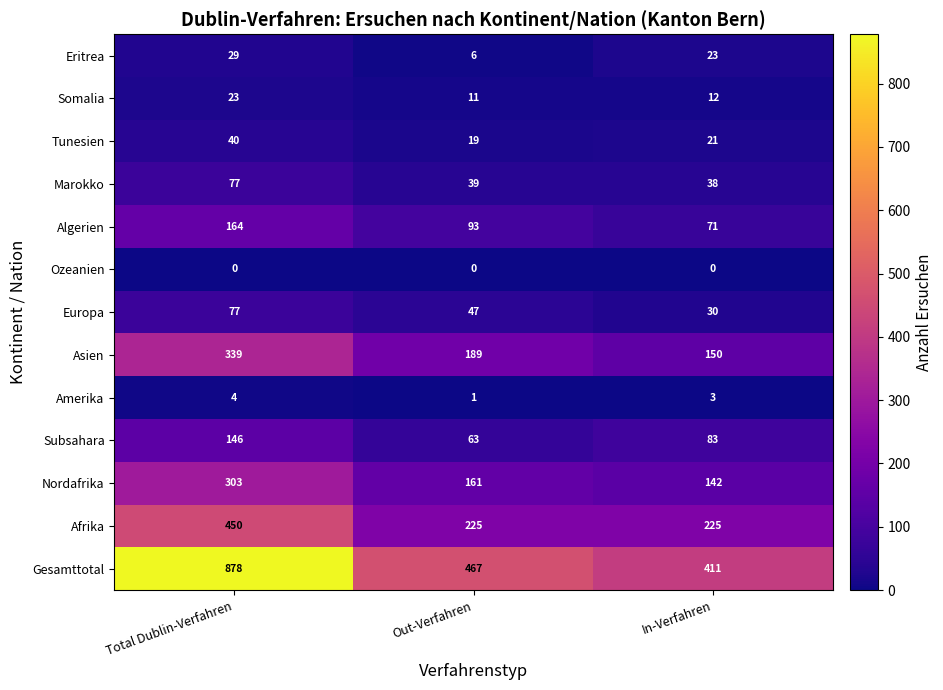

At which category is the sum across all series the highest?

Total Dublin-Verfahren